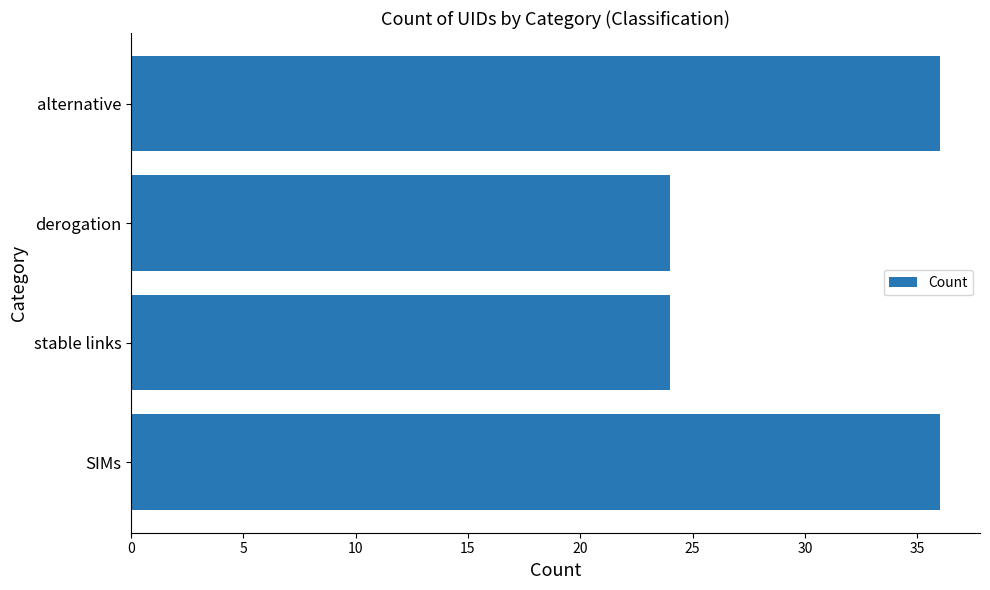

What value does the data have at stable links?

24